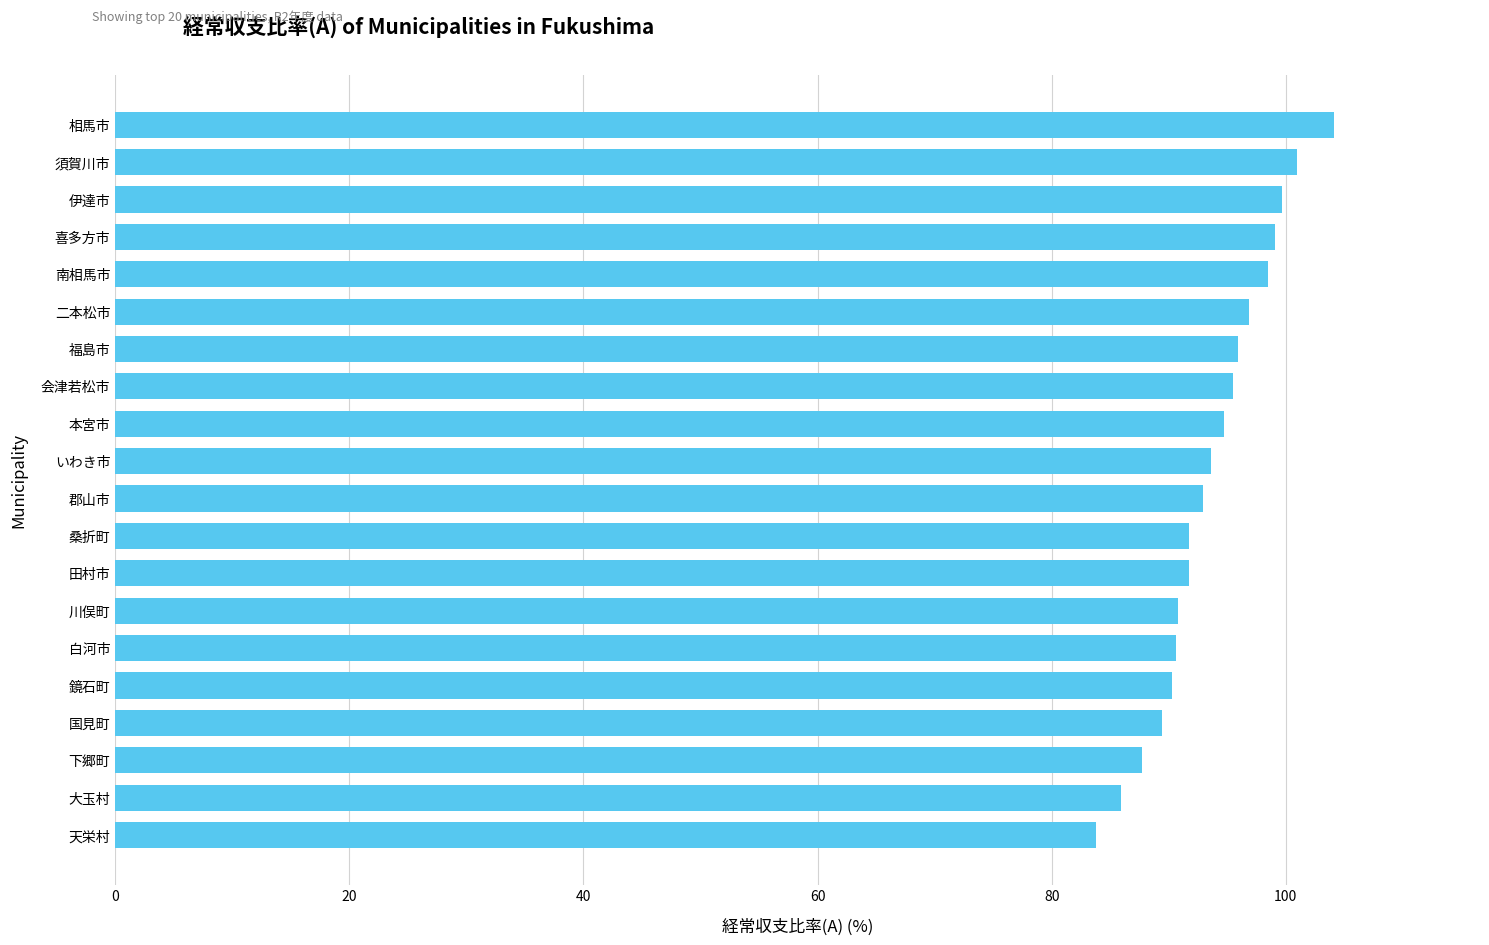

Count the number of data series in this chart.

1